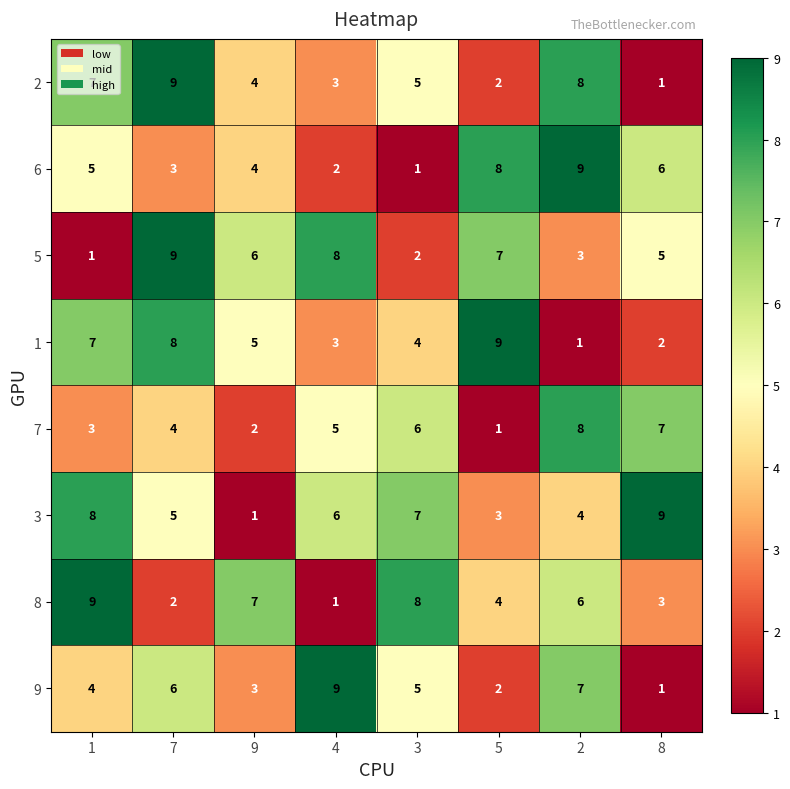

What is the sum of all 7 values?

36